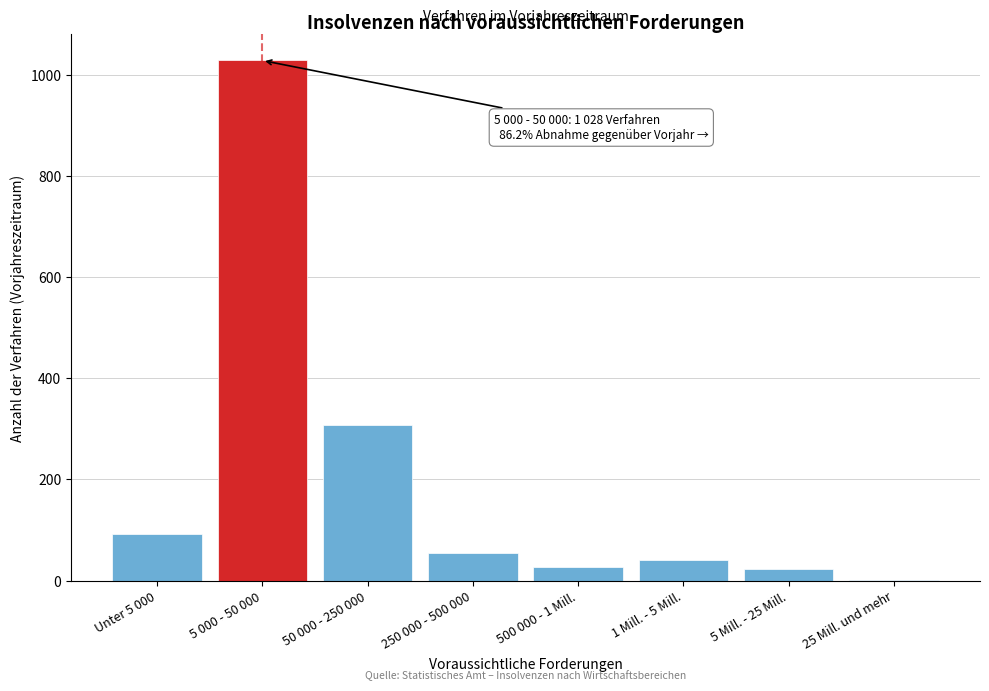

Is it true that the value at Unter 5 000 is 93?

True